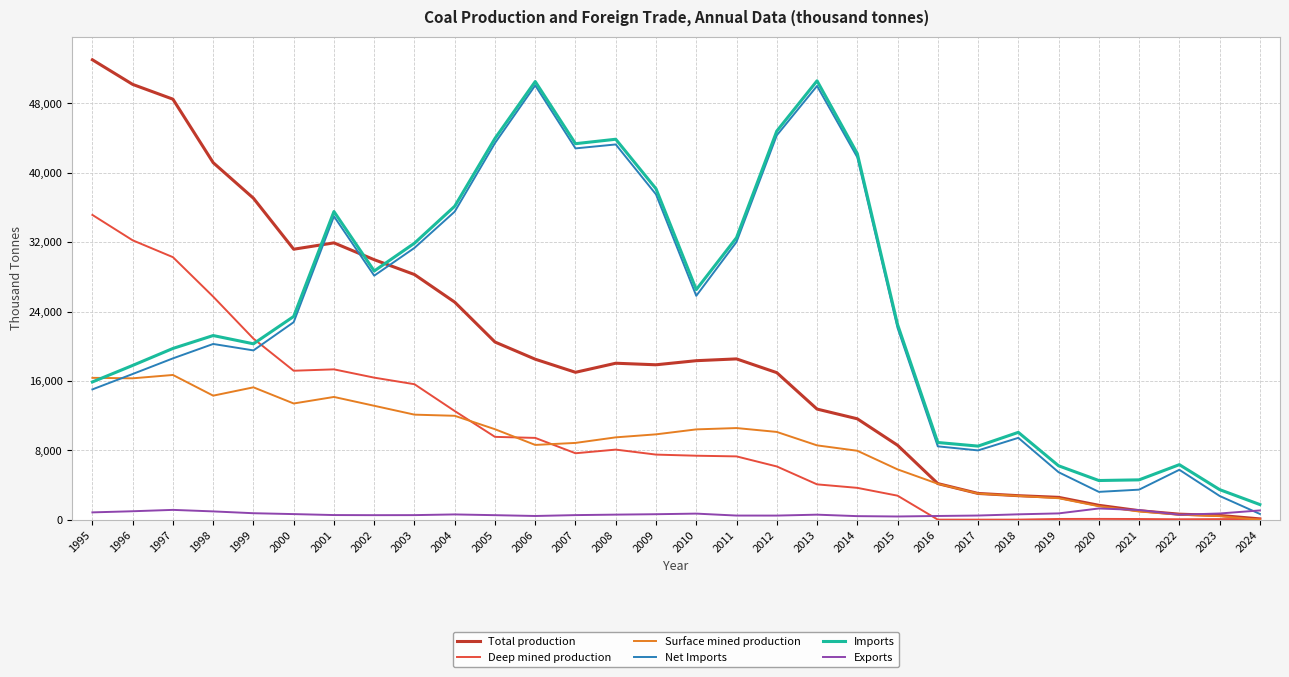

At how many categories does at least one series exceed 44262?

6